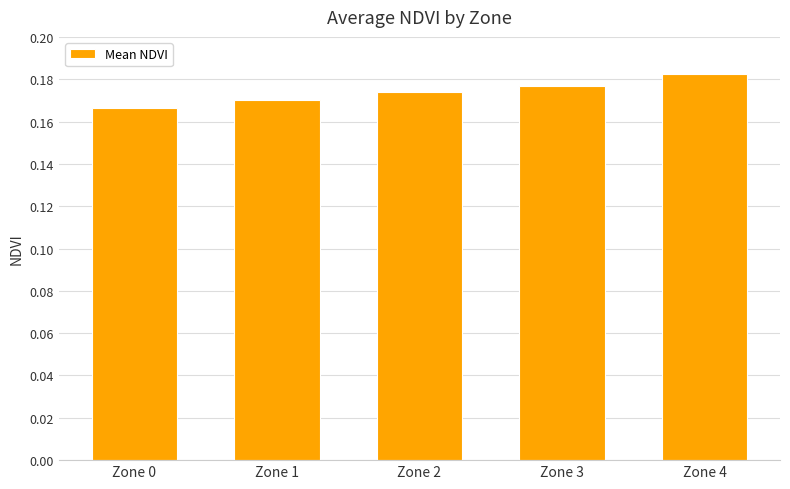

Count the values in the range 0 to 1.

5